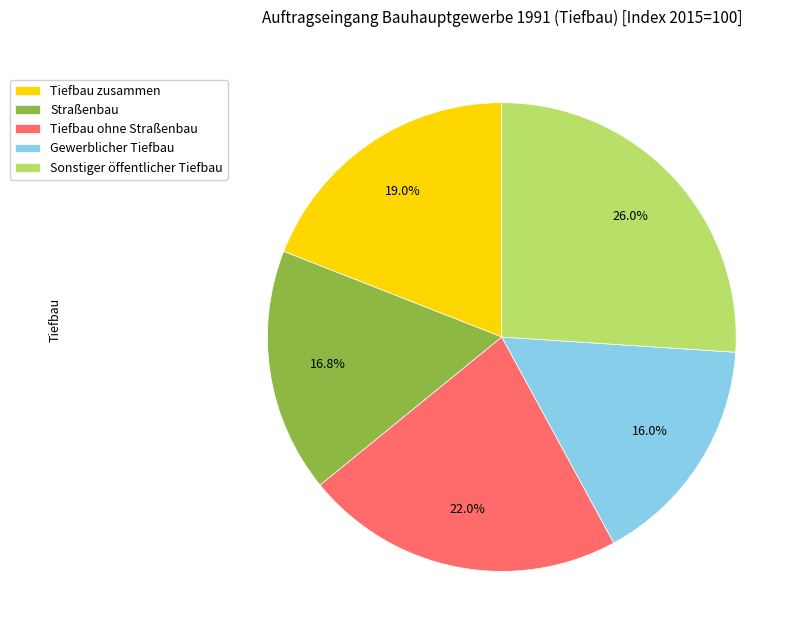

What percentage is the Straßenbau slice, to the nearest percent?

17%